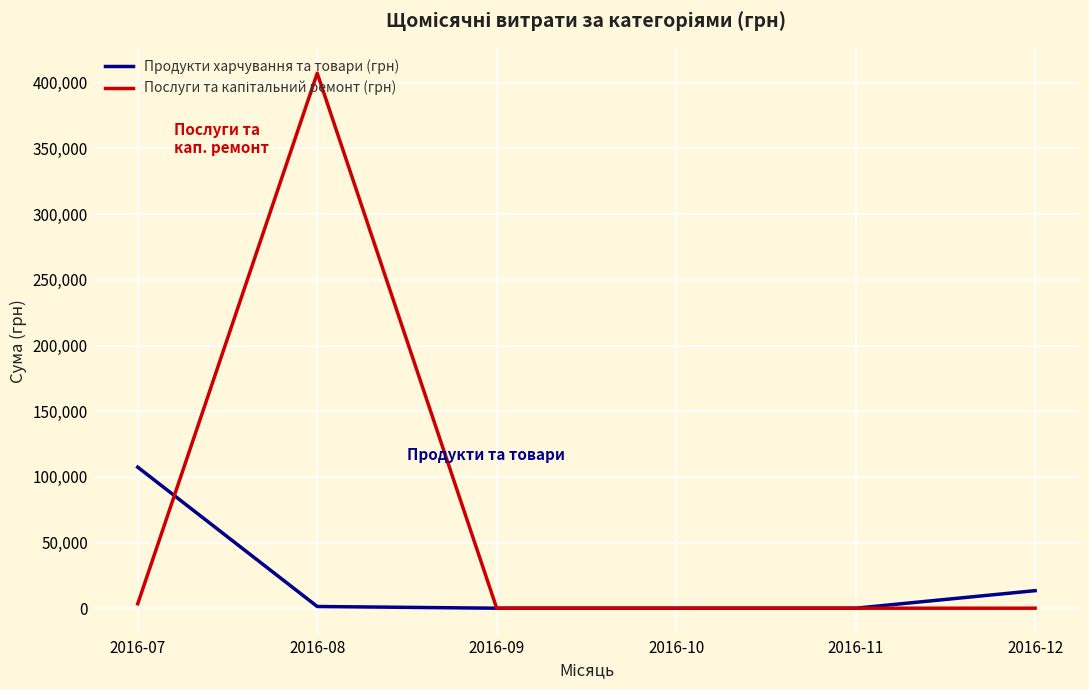

Which label corresponds to the largest value in the chart?

2016-08